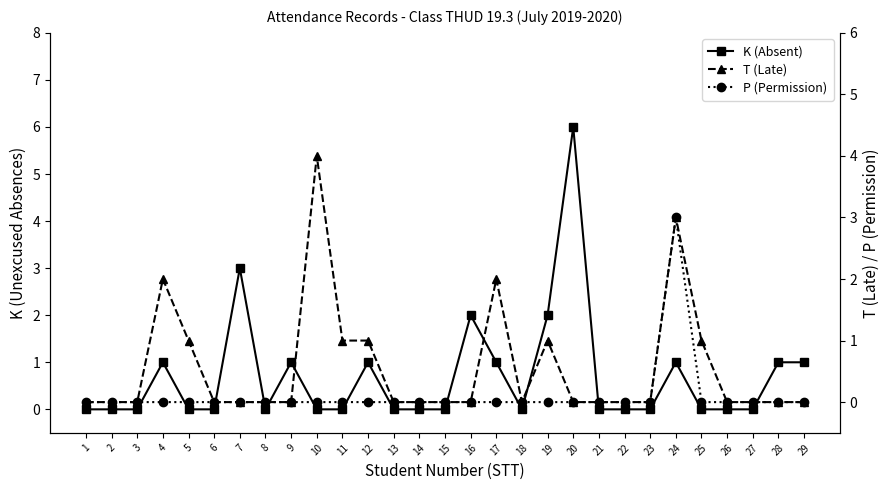

Between 6 and 11, which series saw the biggest shift?

T (Late)